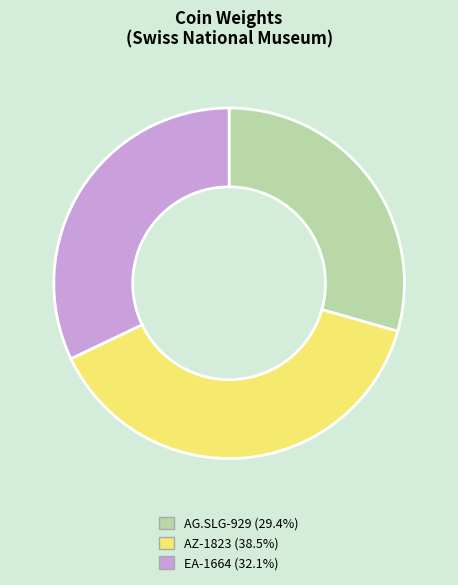

Do EA-1664 (32.1%) and AG.SLG-929 (29.4%) together represent more than half of the pie?

Yes